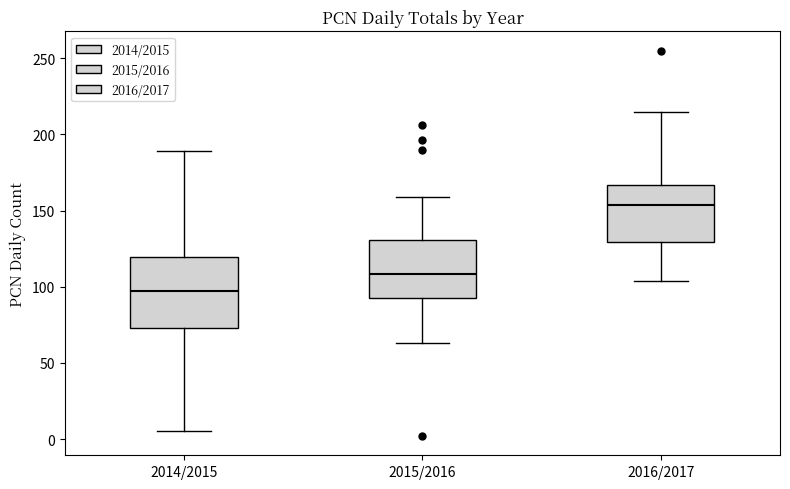

Reading left to right, read every box against the y-axis: the position of its median line, the range the box covers, and the ends of its whiskers. The values are not printed on the chart, so give them approximately, as read against the axis.

2014/2015: median 100, box 75 to 120, whiskers 5 to 190
2015/2016: median 110, box 95 to 130, whiskers 65 to 160
2016/2017: median 155, box 130 to 165, whiskers 105 to 215